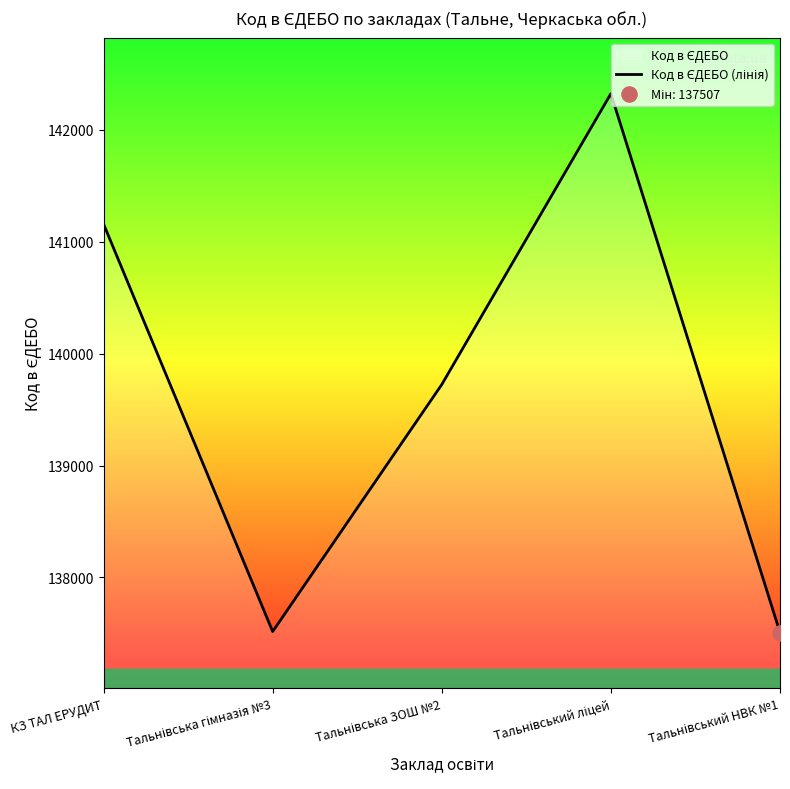

Which has a higher value, Тальнівська ЗОШ №2 or Тальнівський ліцей?

Тальнівський ліцей